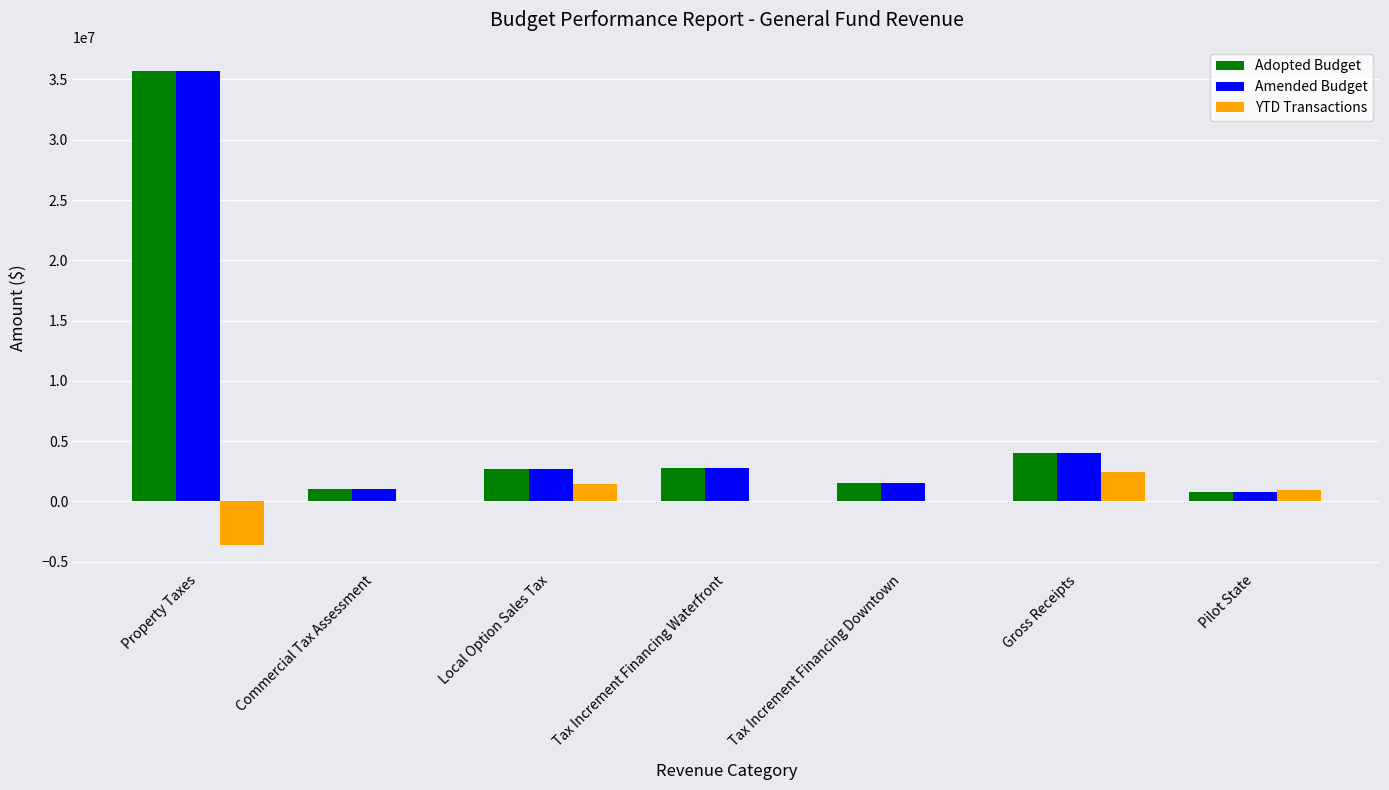

True or false: Adopted Budget has a value of 5686725.1 at Gross Receipts.

False